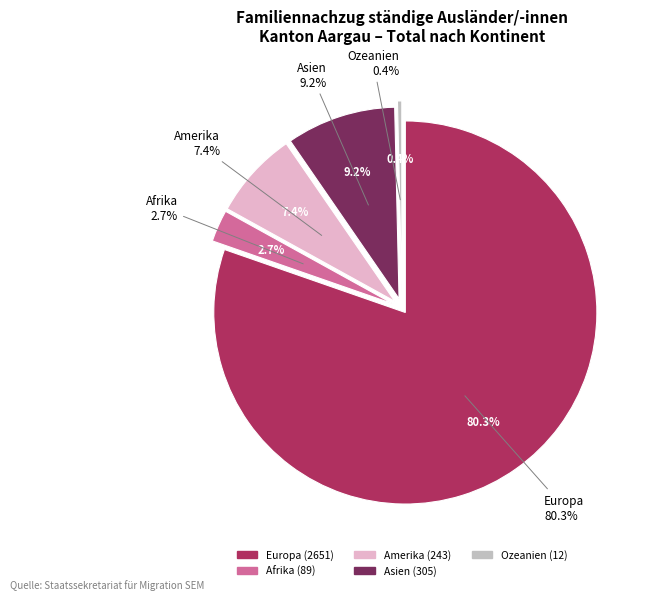

To the nearest percent, what is the difference between the largest and smallest slice percentages?

80%